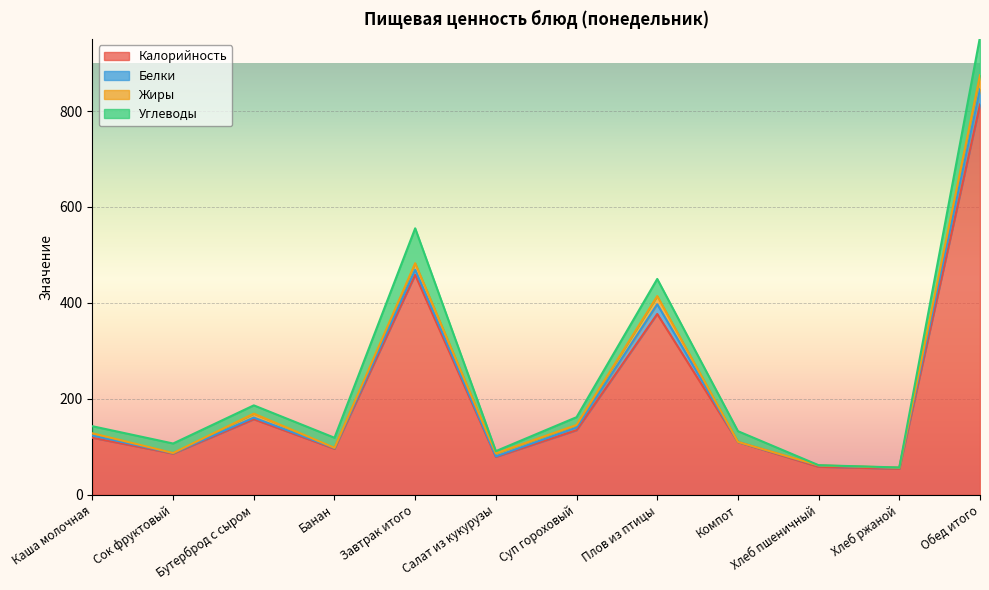

Reading left to right, extract all data points from this chart.

Калорийность: 119.0	86.0	157.6	96.0	458.6	79.1	134.8	377.0	110.0	58.5	54.3	813.6
Белки: 4.7	1.0	3.4	1.5	10.6	1.1	5.5	20.3	0.2	2.5	2.0	31.6
Жиры: 4.6	0.2	8.3	0.5	13.6	6.2	5.3	17.0	0.2	0.4	0.4	29.4
Углеводы: 14.8	19.8	17.2	21.0	72.8	4.7	16.3	35.7	22.3	0.4	0.4	79.8